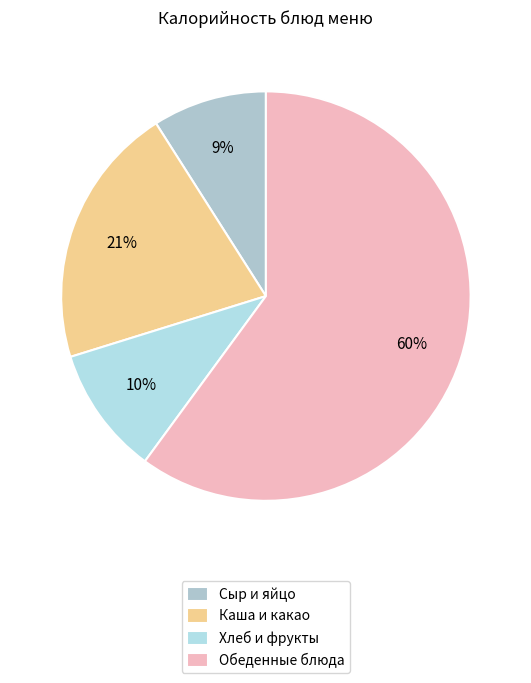

Count the number of slices in the pie.

4